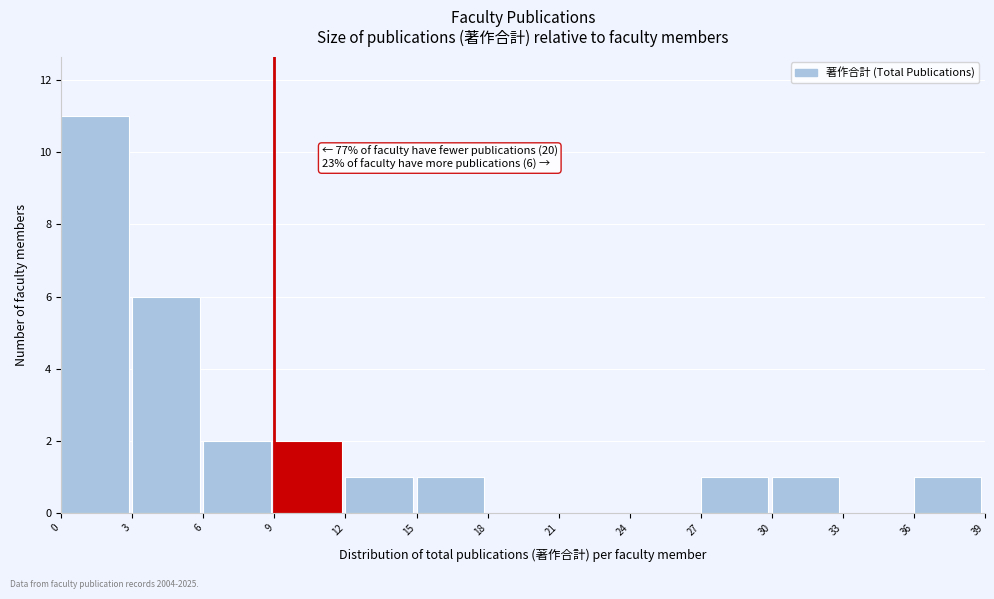

Over which range of the x-axis is the bar tallest?

0 to 3